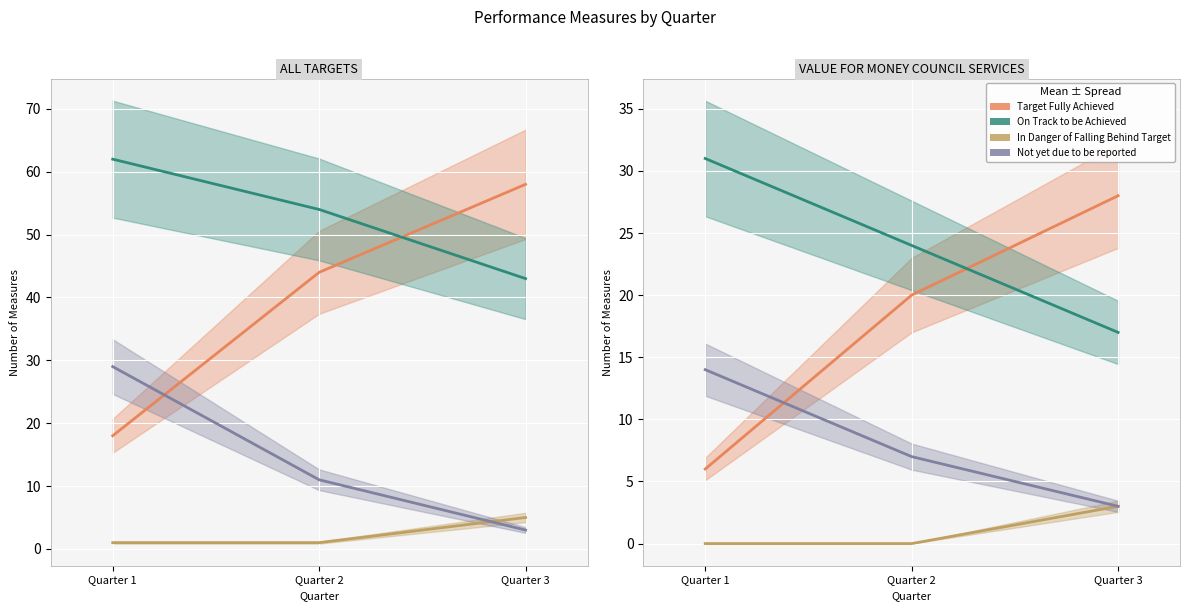

How many data points does each series have?

3